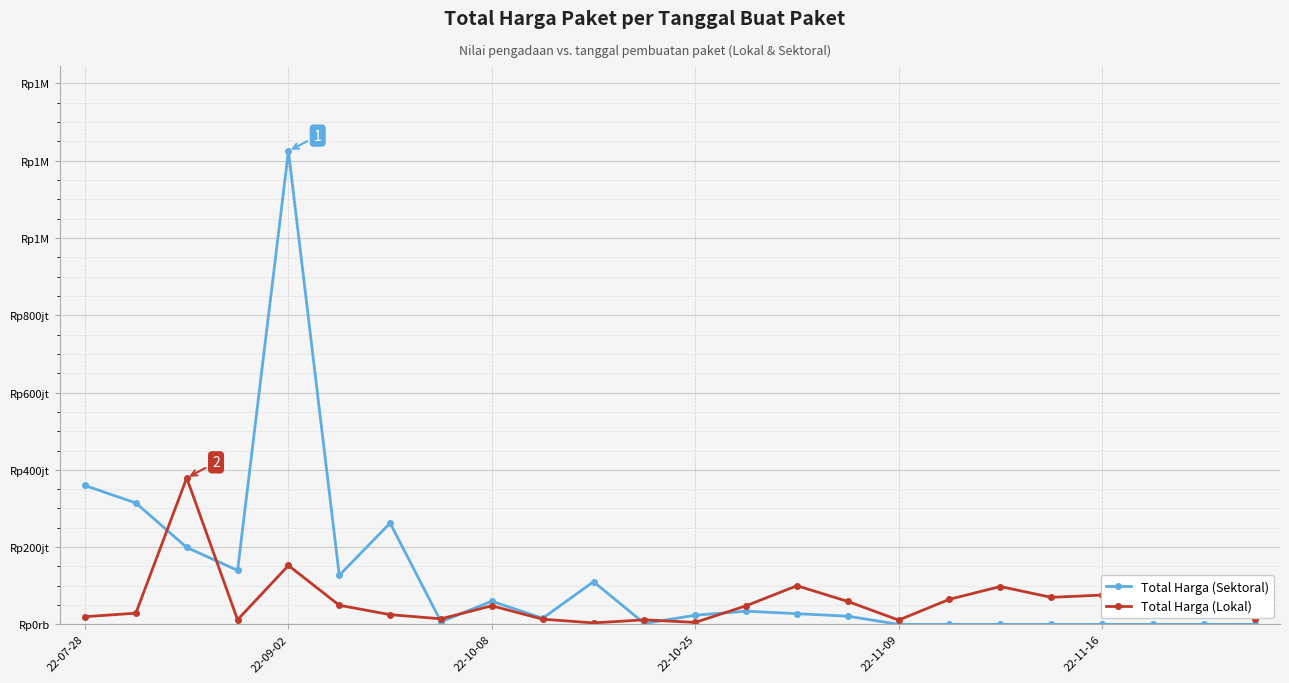

True or false: Total Harga (Lokal) and Total Harga (Sektoral) cross at least once.

True